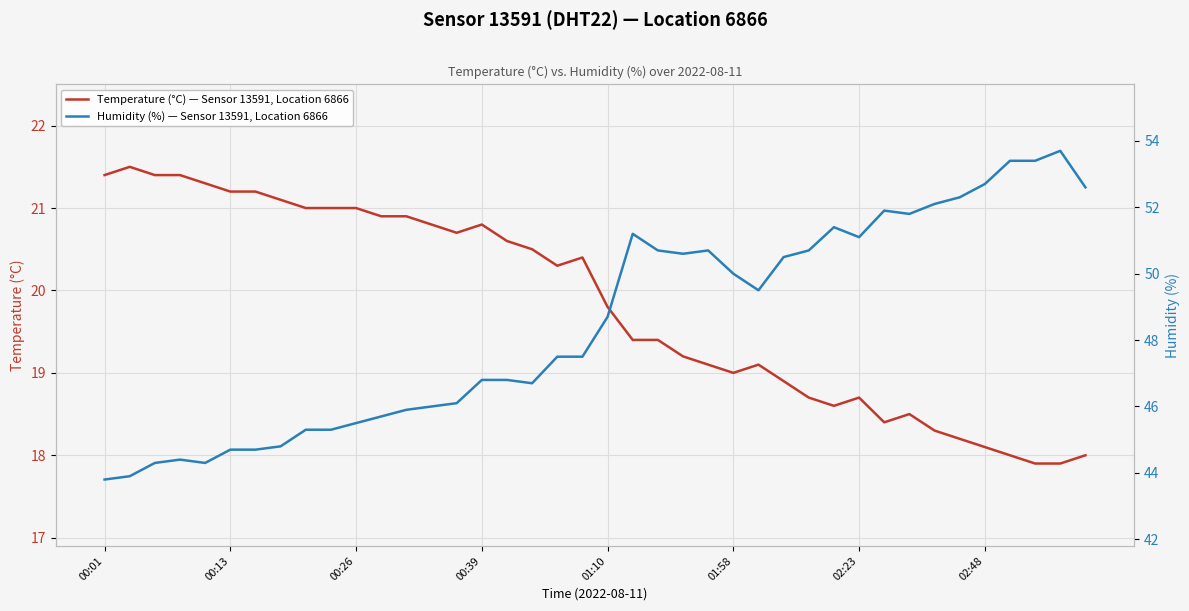

What is the greatest value displayed?

53.7